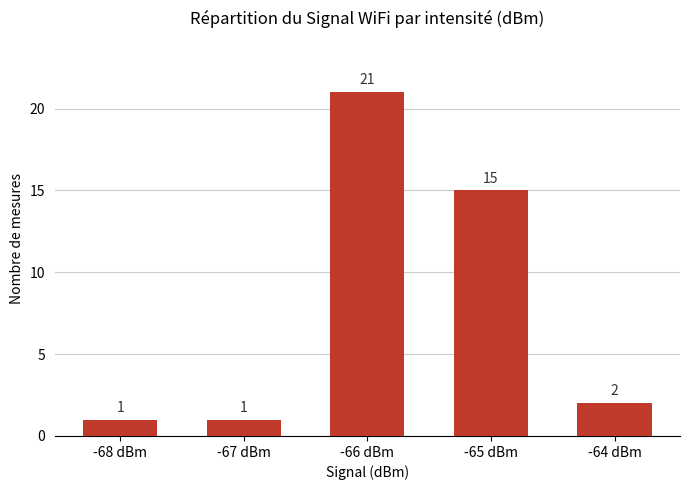

Reading left to right, list all the values displayed in this chart.

-68 dBm=1	-67 dBm=1	-66 dBm=21	-65 dBm=15	-64 dBm=2